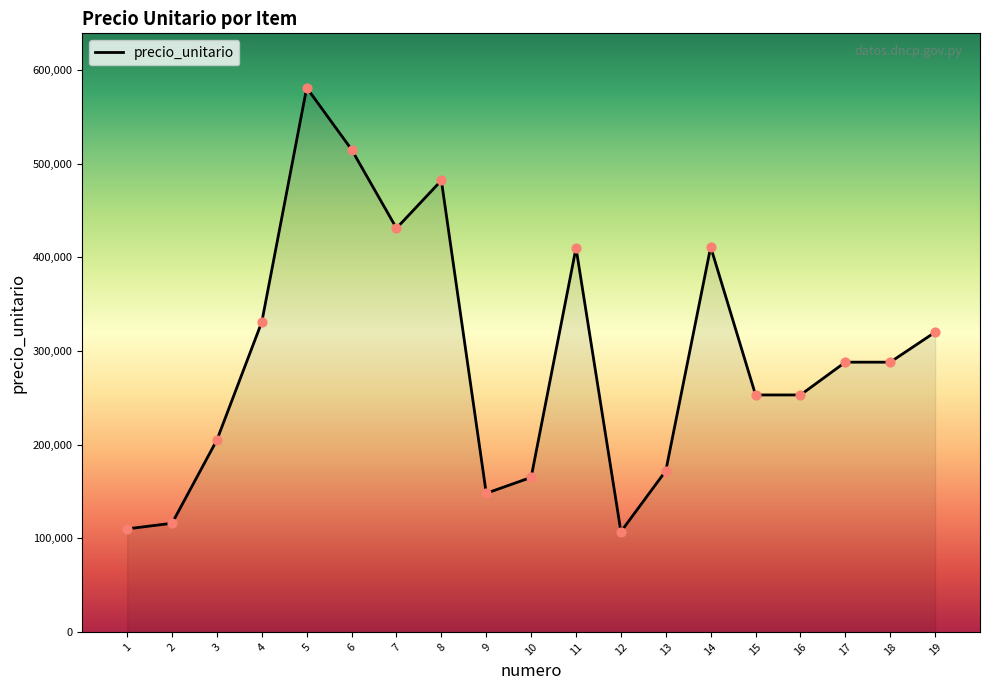

What is the change in value from 2 to 15?

+137000